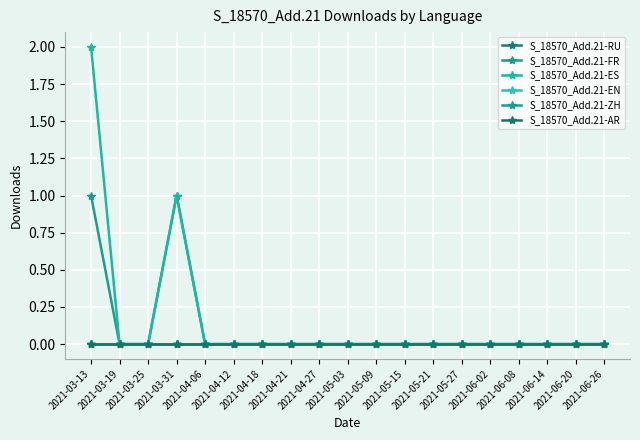

Is this an area chart (filled region under the line)?

No